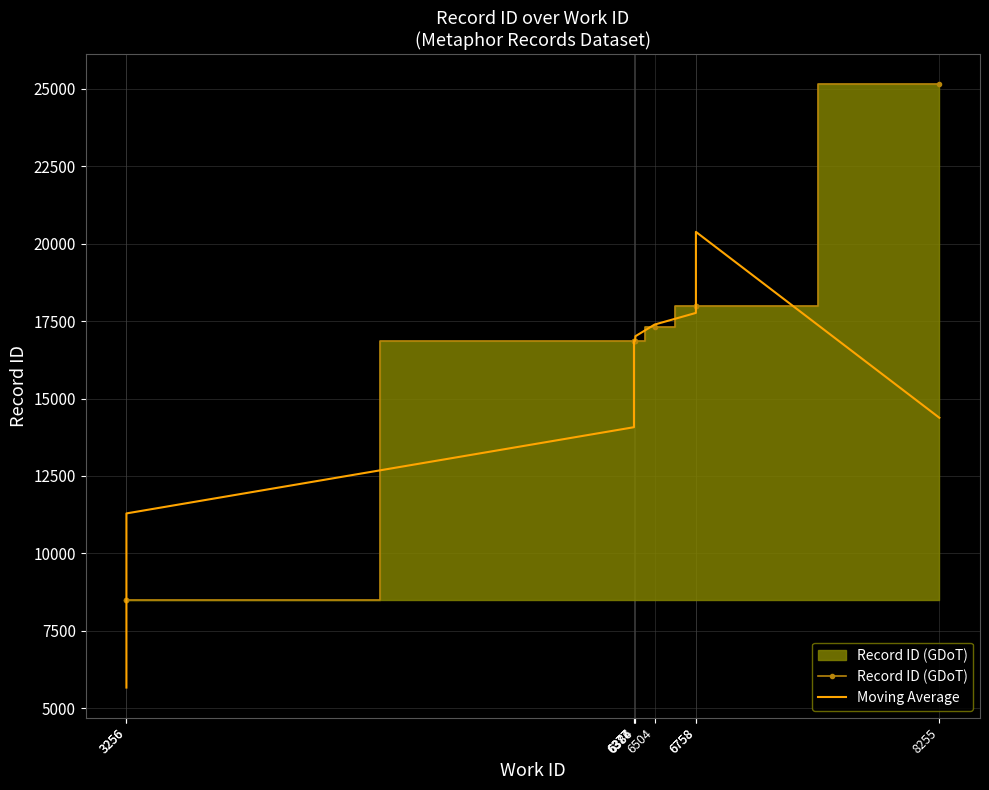

How many data points in Record ID (GDoT) are above 16865?

4